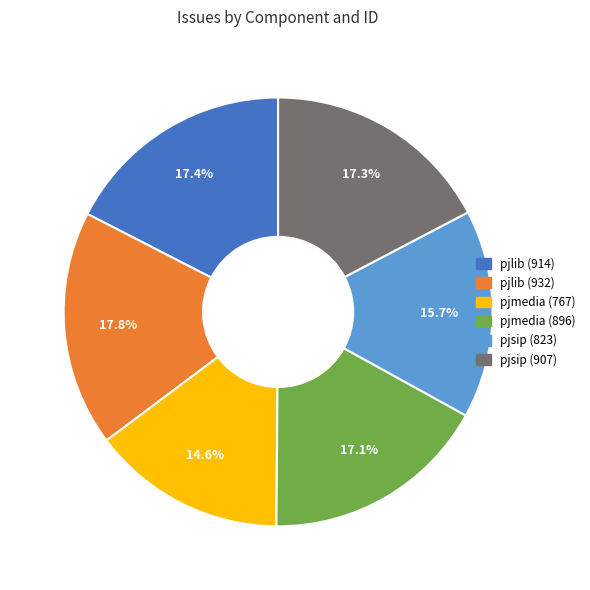

Do pjmedia (767) and pjmedia (896) together represent more than half of the pie?

No